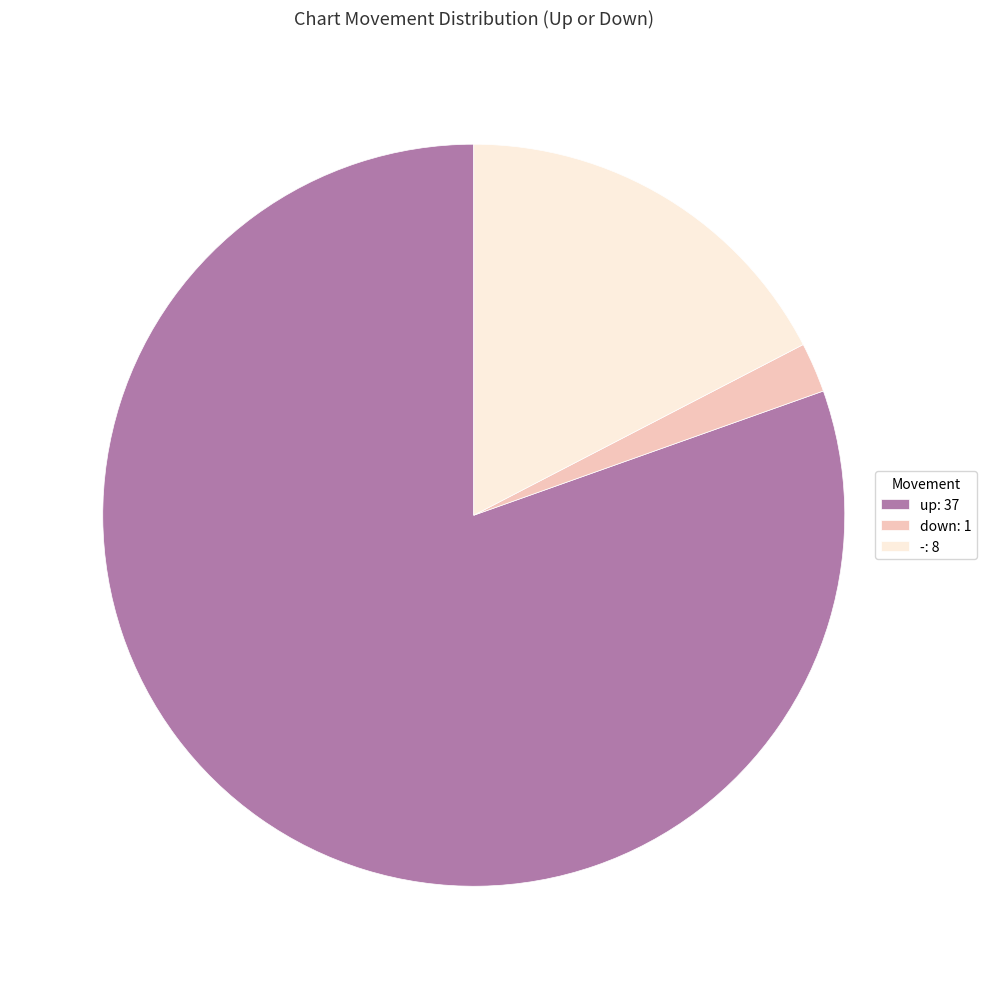

Is it true that down is 2% of the pie?

True